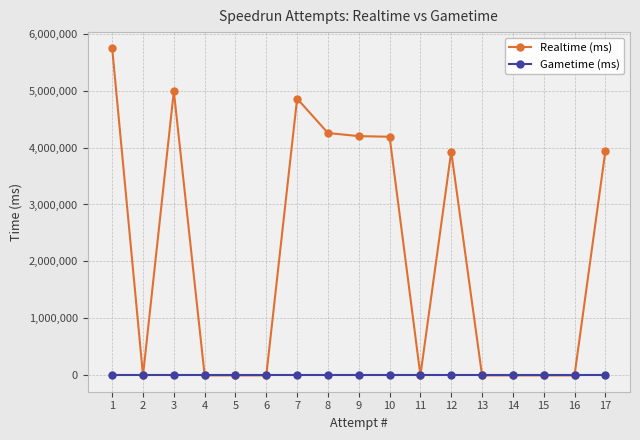

What is the difference between the maximum and second lowest values in the Realtime (ms) series?

5739190